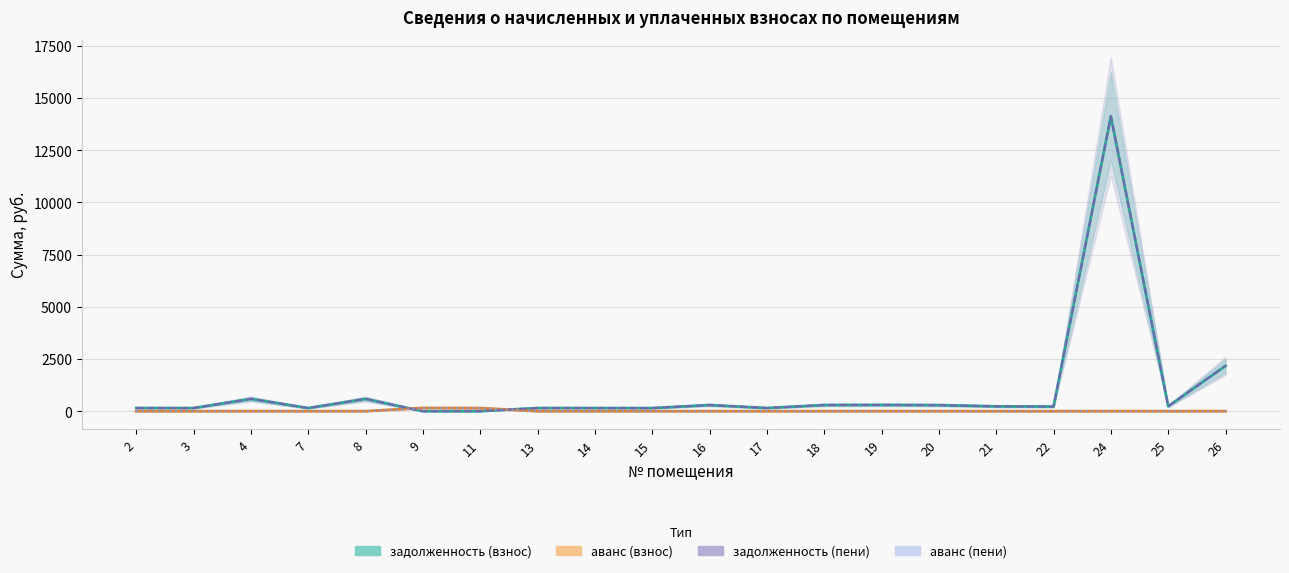

What is the greatest value displayed?

14114.1